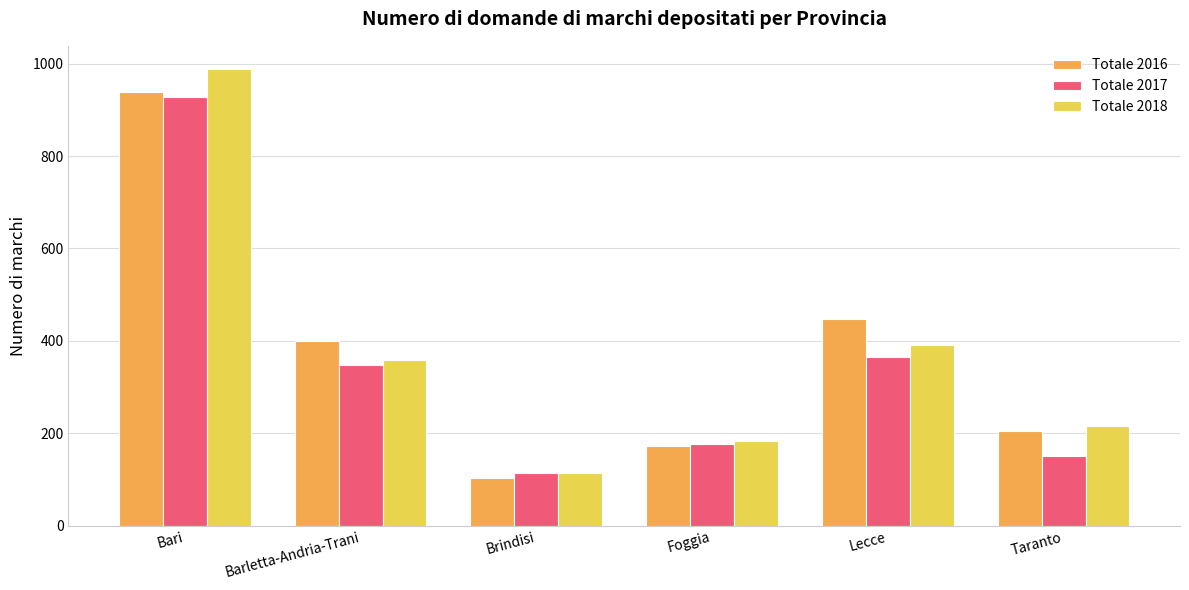

True or false: Totale 2018 has a value of 309 at Foggia.

False